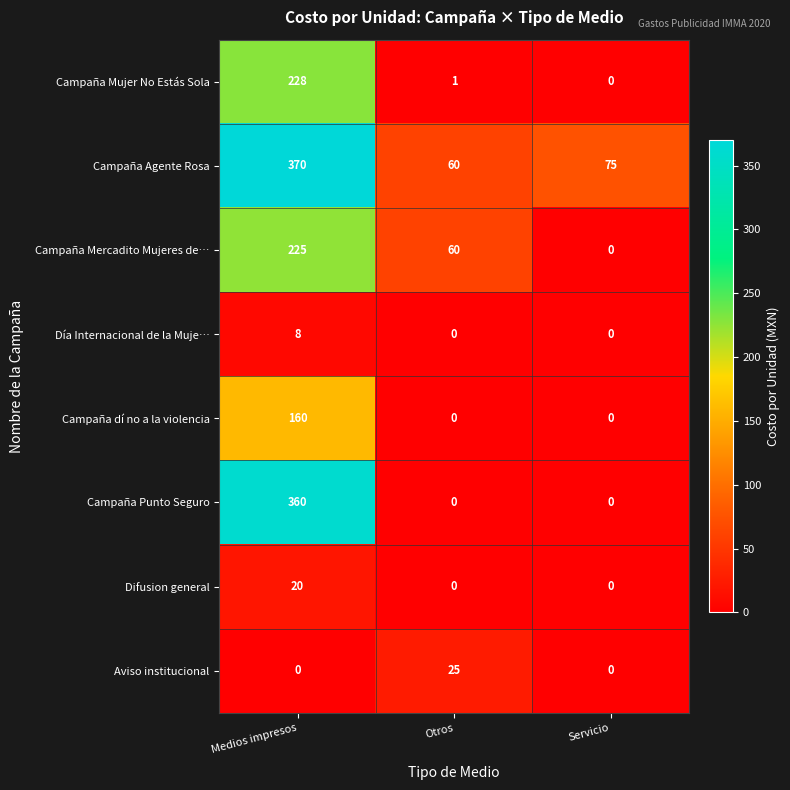

List the series in order of their peak value, lowest first.

Día Internacional de la Muje…, Difusion general, Aviso institucional, Campaña dí no a la violencia, Campaña Mercadito Mujeres de…, Campaña Mujer No Estás Sola, Campaña Punto Seguro, Campaña Agente Rosa